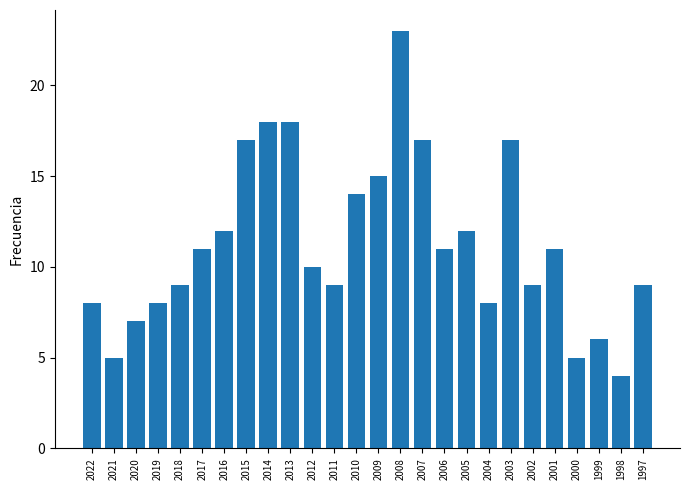

What is the approximate value at 2000?

5